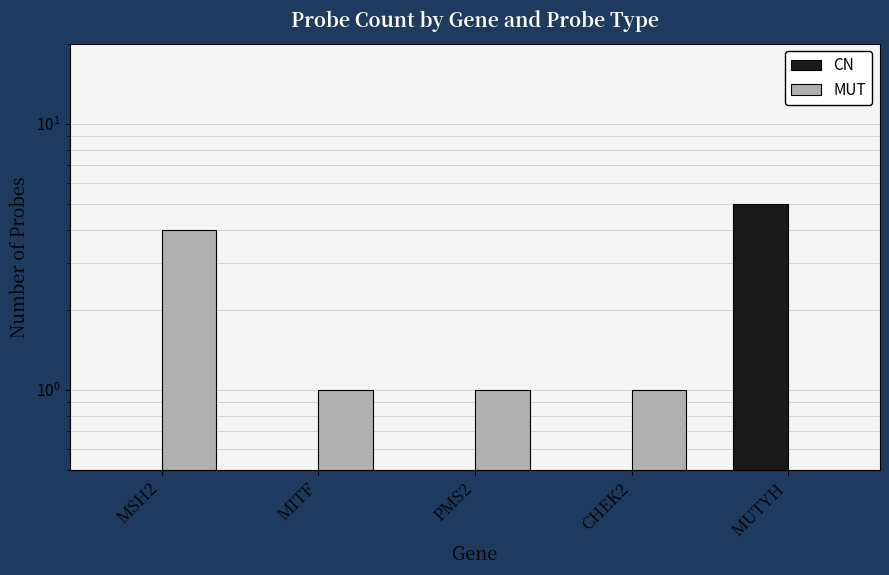

Reading left to right, extract all data points from this chart.

CN: 0	0	0	0	5
MUT: 4	1	1	1	0